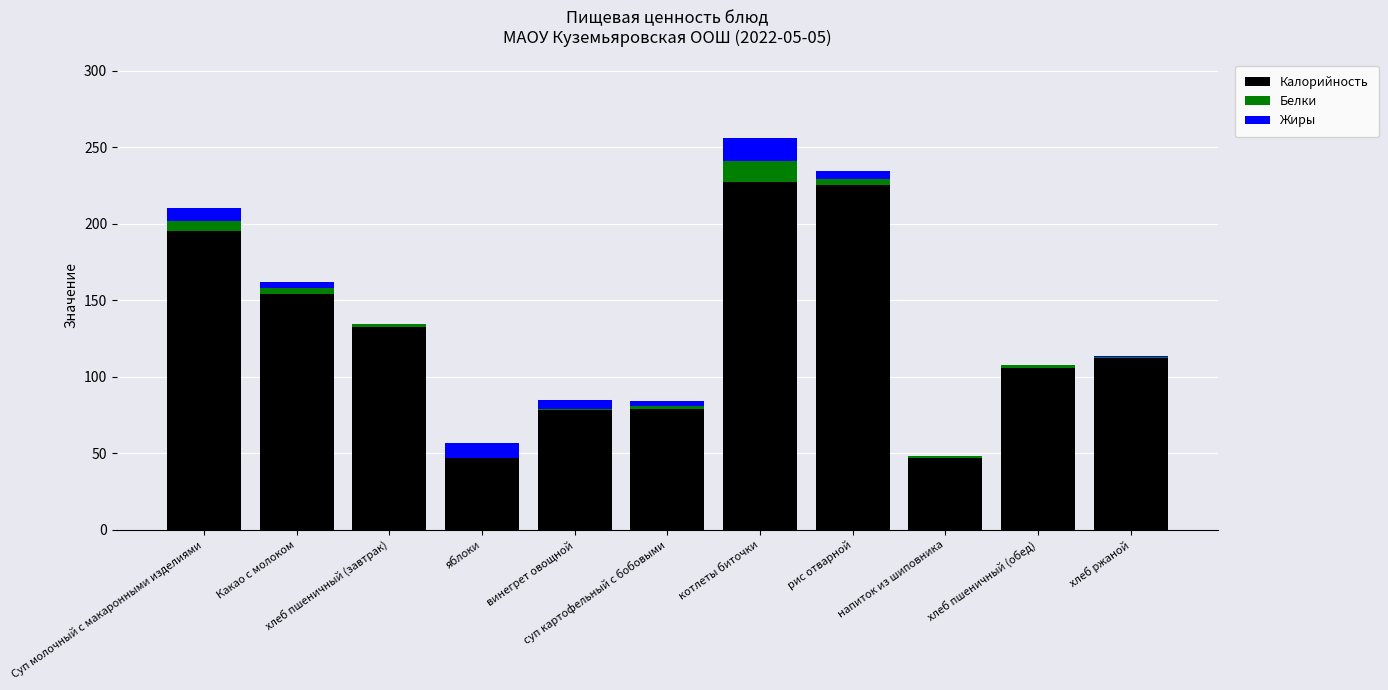

At which label is Калорийность closest to 137?

хлеб пшеничный (завтрак)